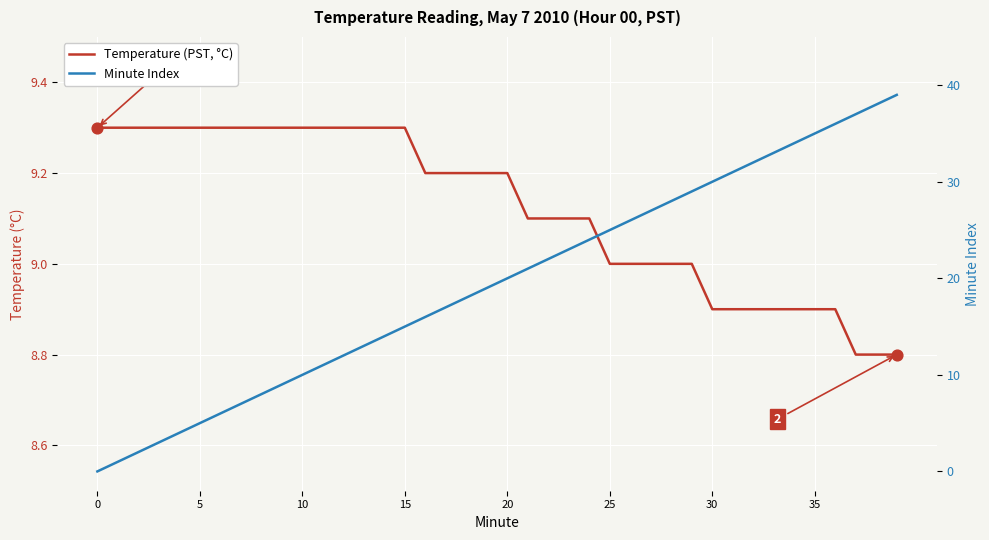

What is the total value across all series at 12?

21.3